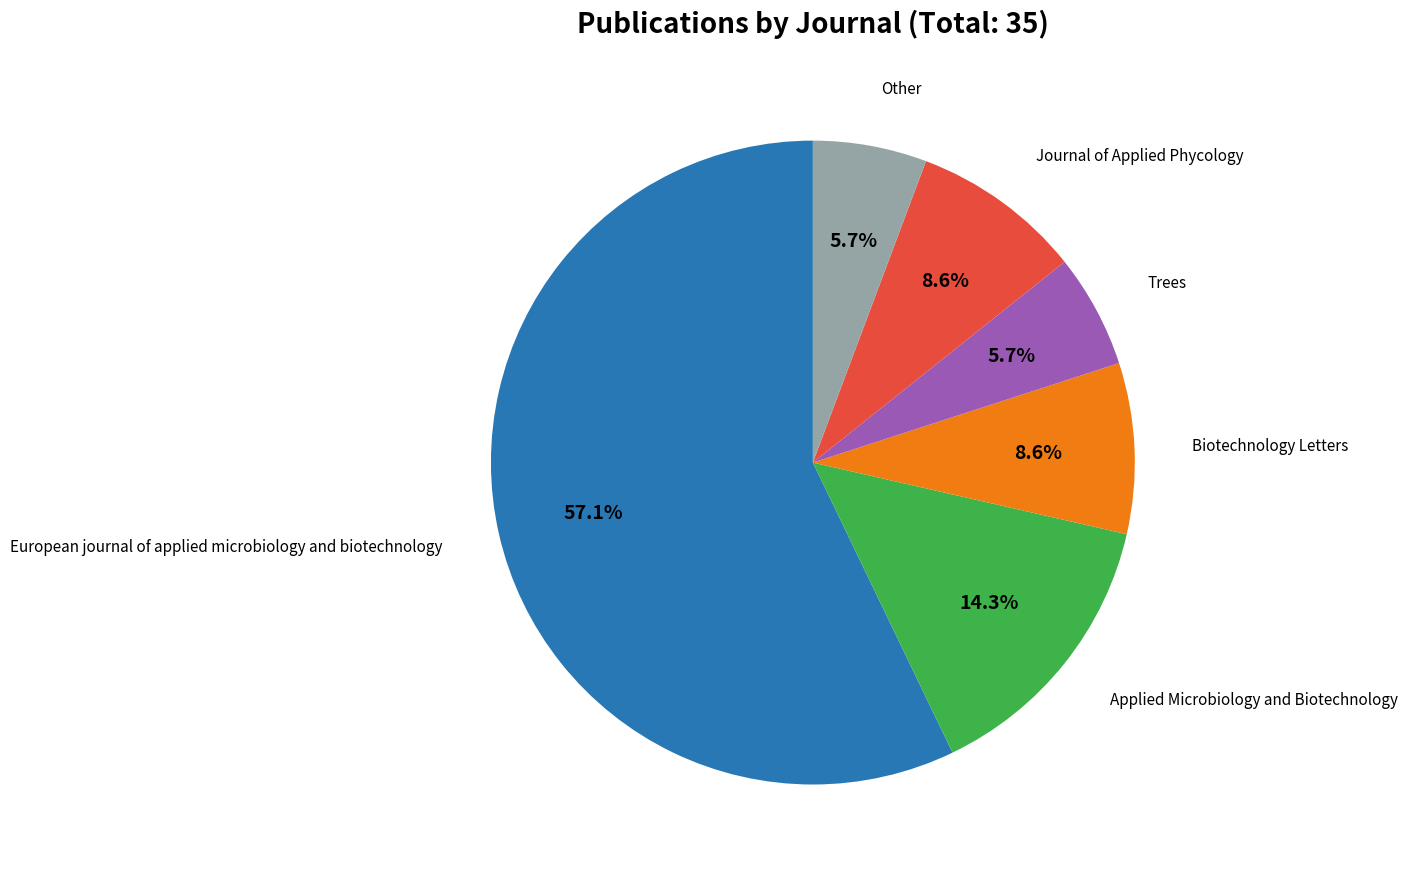

Is there any slice that represents more than half of the pie?

Yes